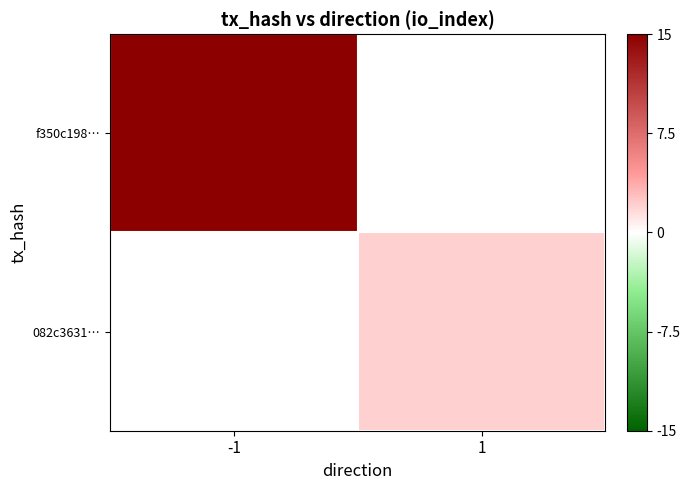

Rank the categories by 082c3631… value from lowest to highest.

-1, 1